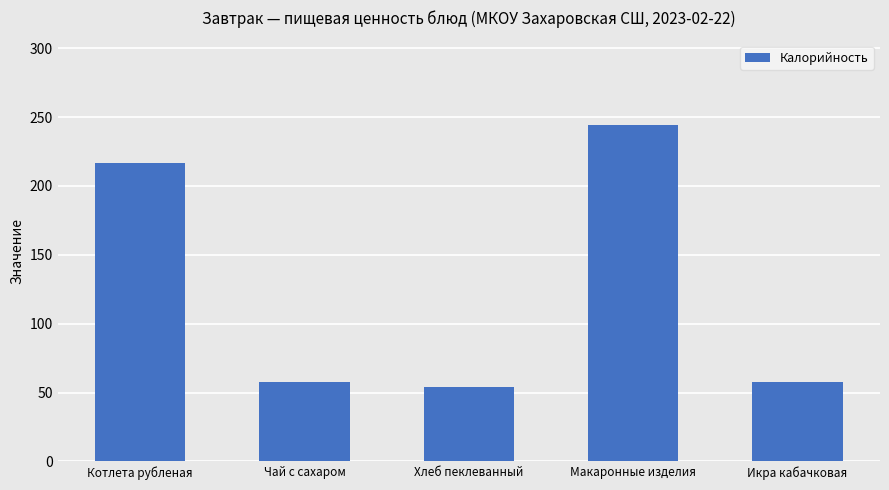

What is the average value?

126.3